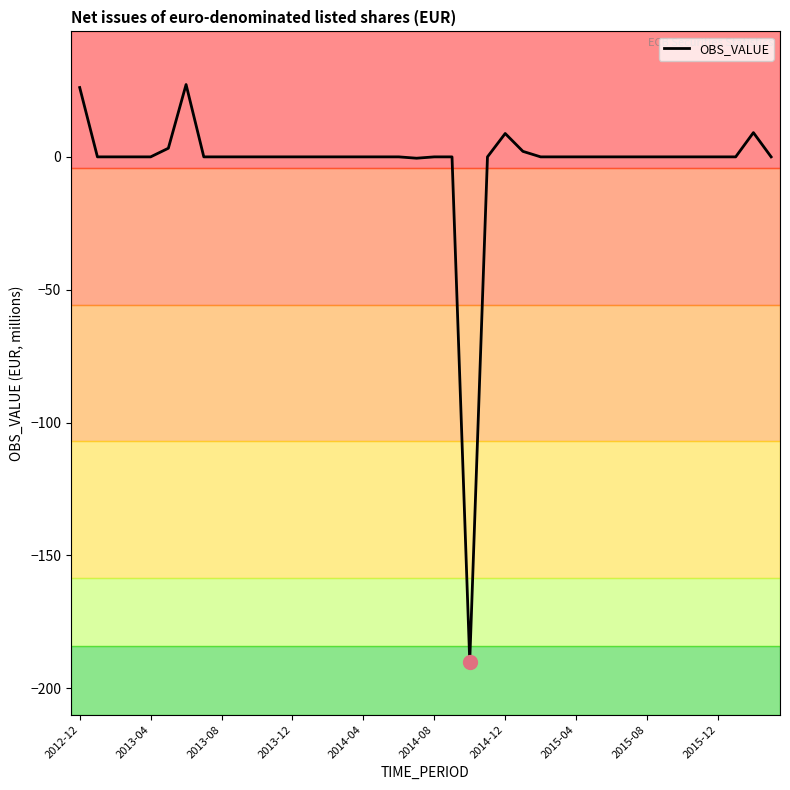

What is the greatest value displayed?

27.2